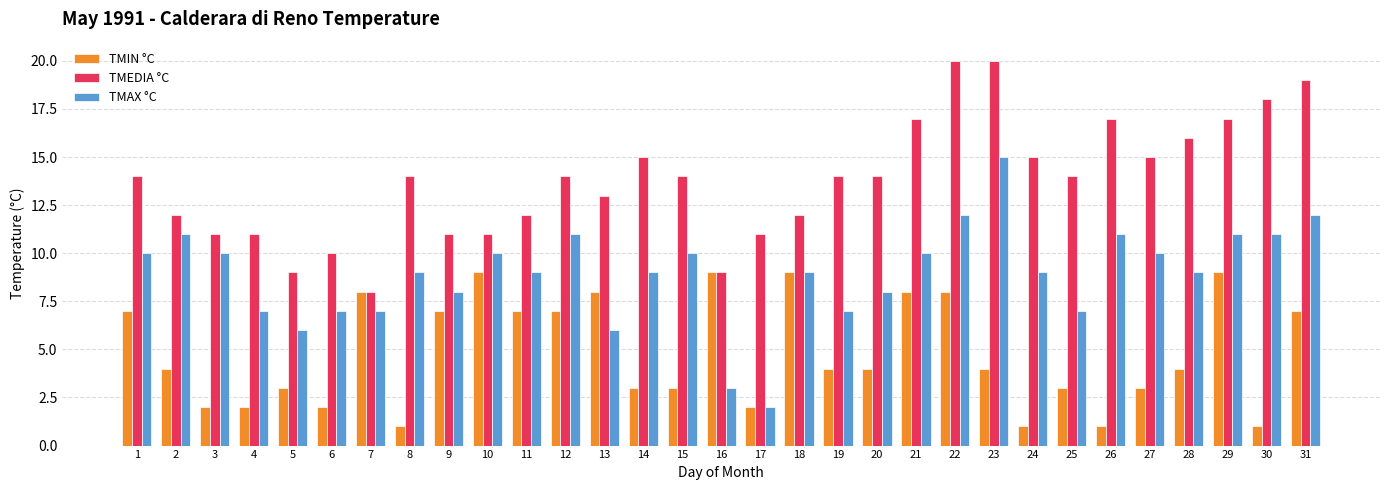

True or false: TMIN °C has a value of 9 at 16.

True